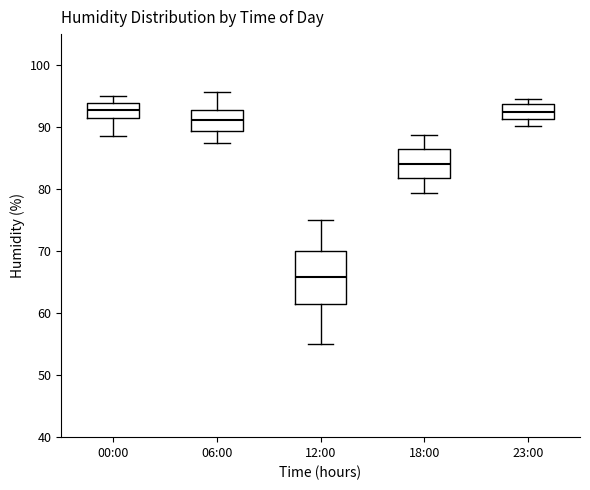

Comparing the boxes themselves (not the whiskers), which one is the tallest?

12:00